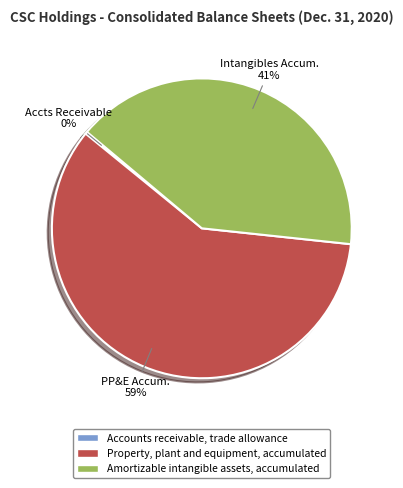

Which category accounts for the majority?

Property, plant and equipment, accumulated